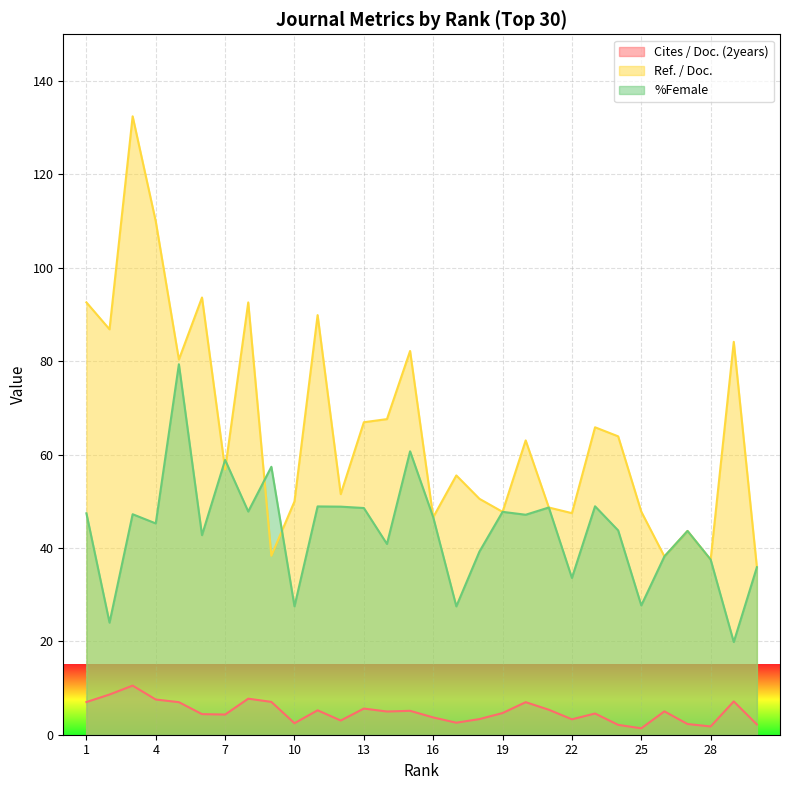

True or false: Cites / Doc. (2years) and %Female intersect in this chart.

False